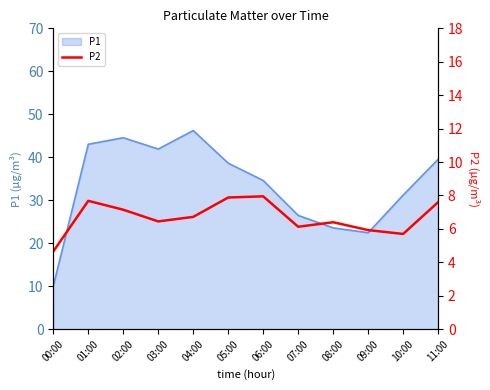

What is the maximum value shown in the chart?

8.0